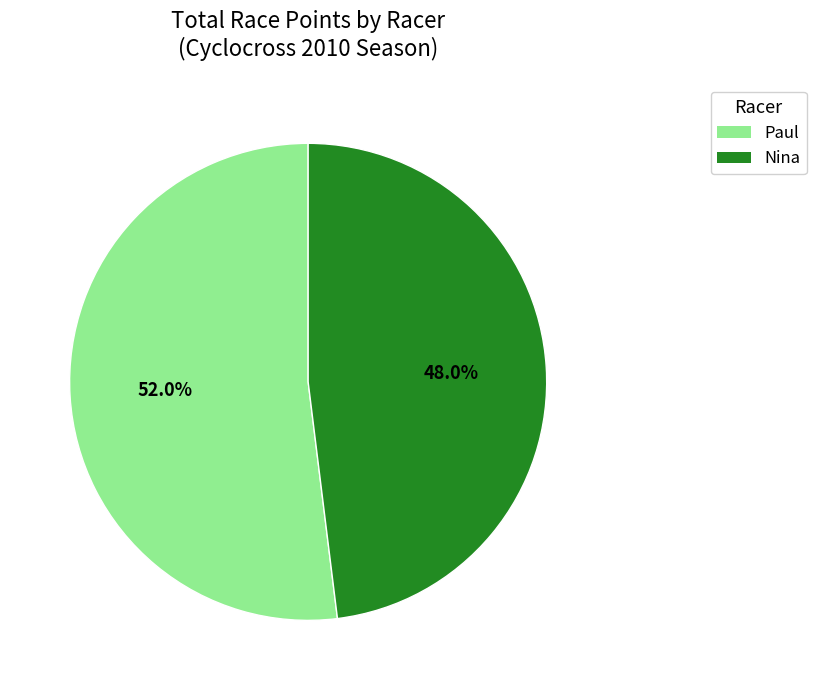

What is the largest slice in the pie chart?

Paul